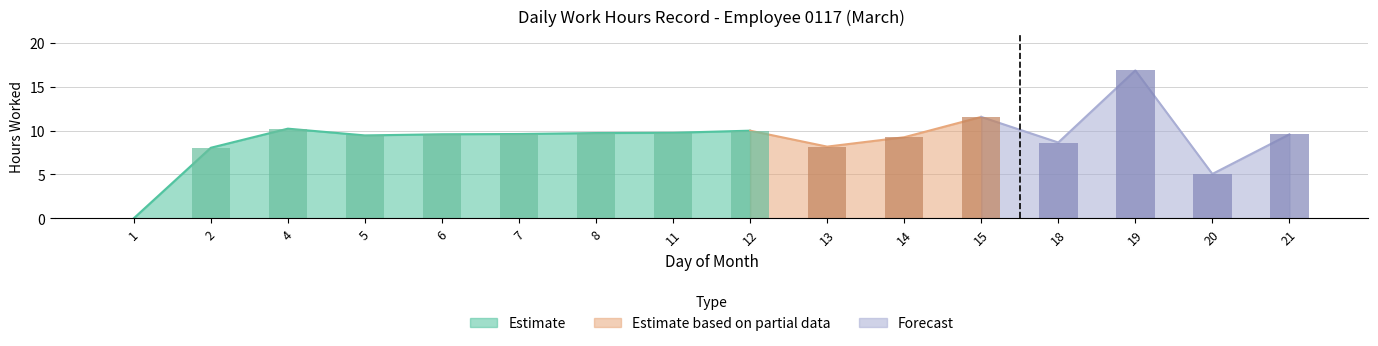

Where is the data nearest to the value 8?

2